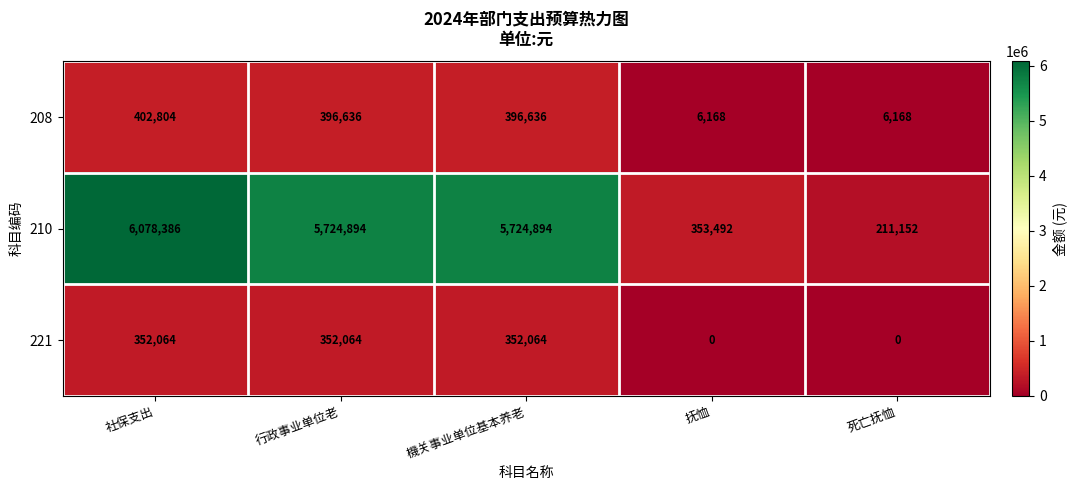

The value of 208 at 機关事业单位基本养老 is 535088. True or false?

False